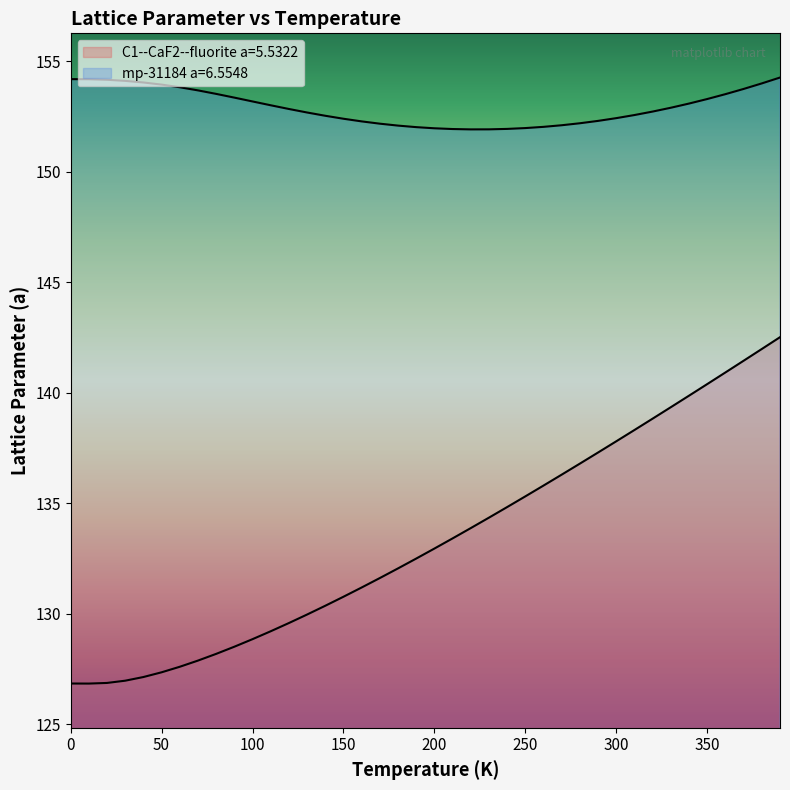

What is the minimum value for C1--CaF2--fluorite a=5.5322?

126.8